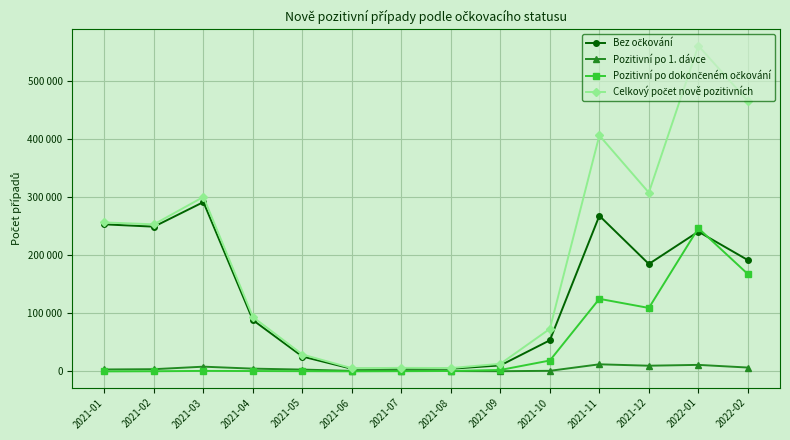

Between 2021-02 and 2021-04, which is larger?

2021-02